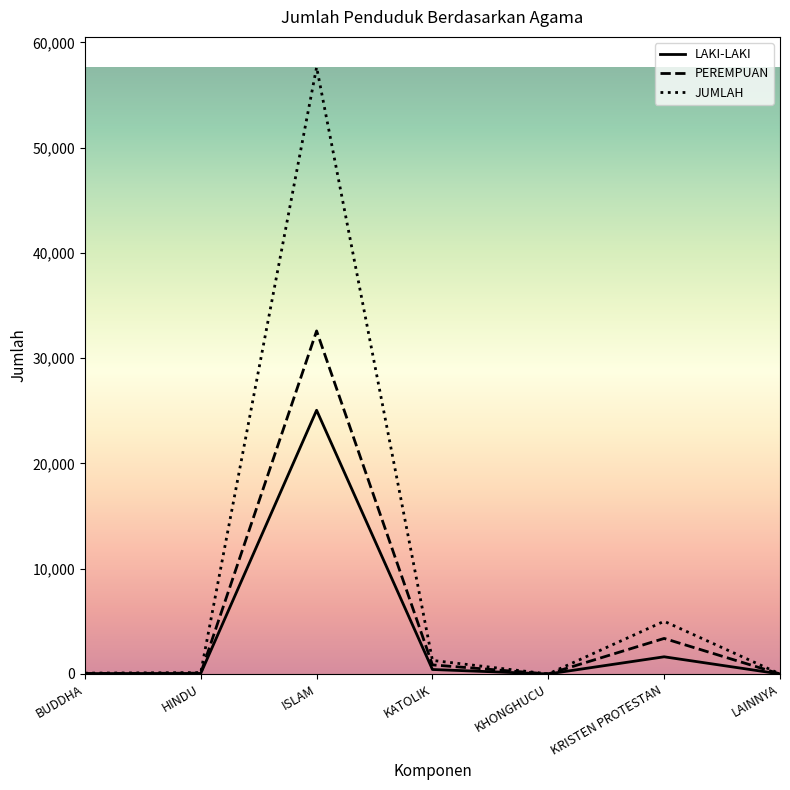

Is it true that PEREMPUAN equals 10185 at LAINNYA?

False